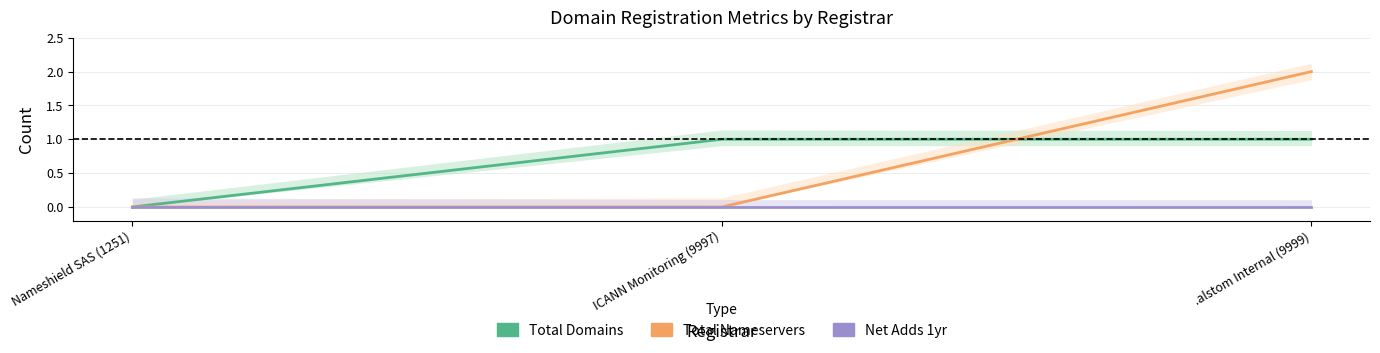

What is the difference between the maximum and minimum values in the Total Nameservers series?

2